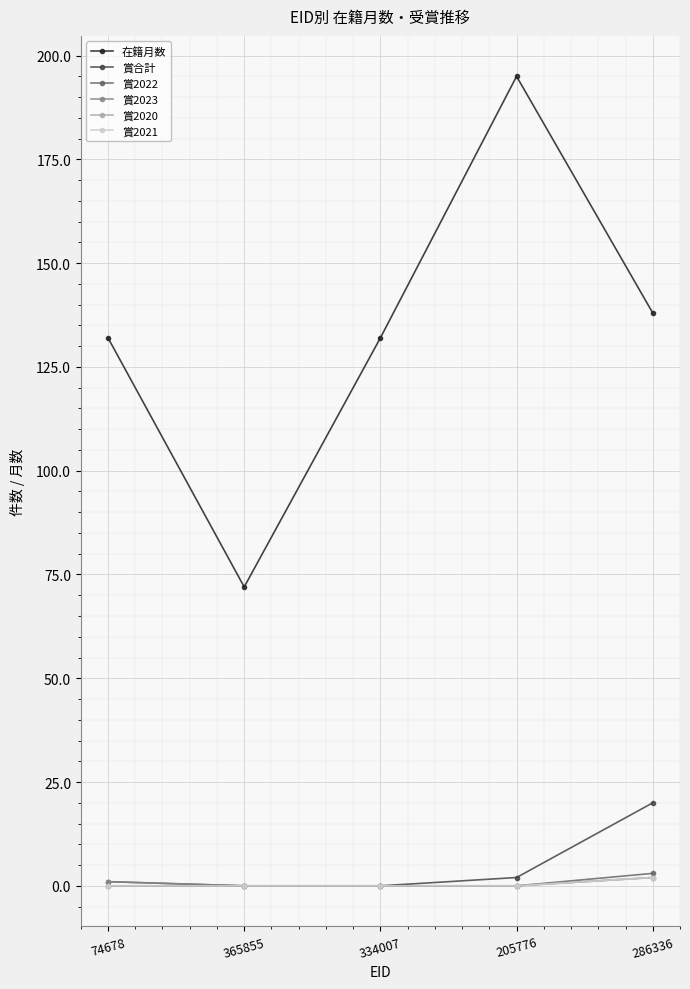

True or false: 賞2022 has a value of 2 at 74678.

False